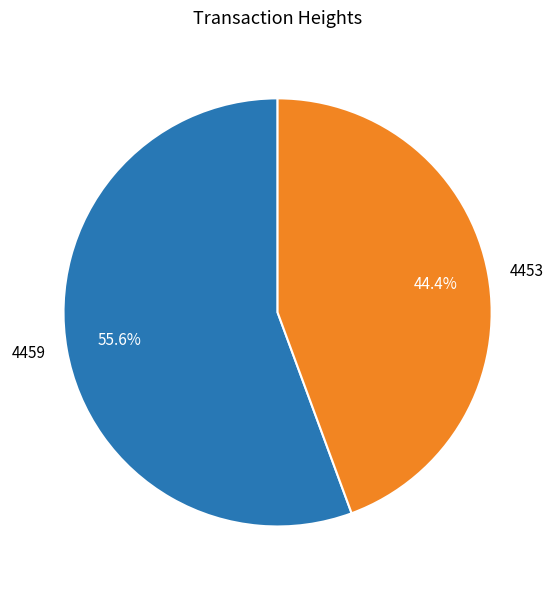

Which slice is the largest?

4459